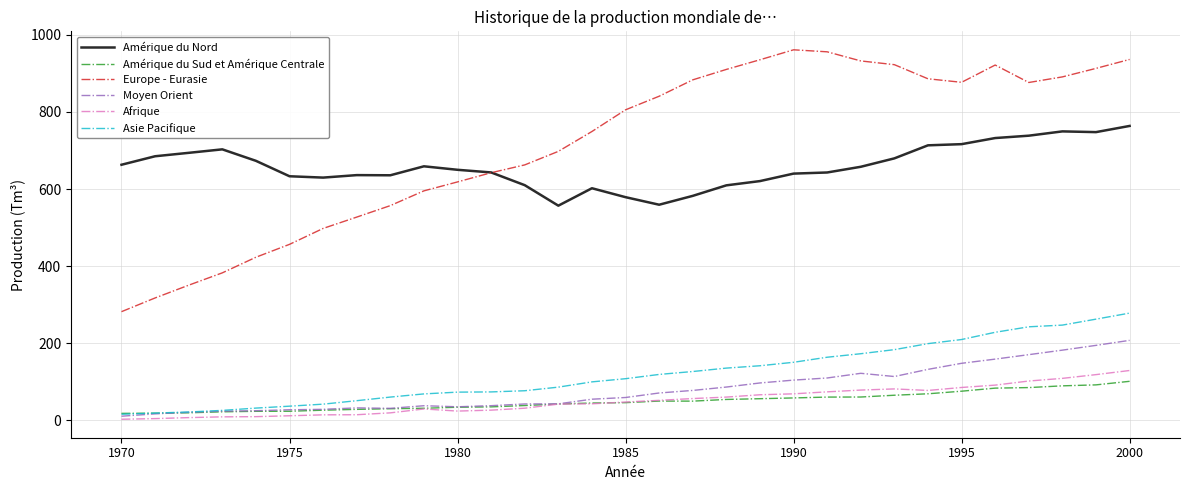

True or false: Europe - Eurasie and Moyen Orient cross at least once.

False